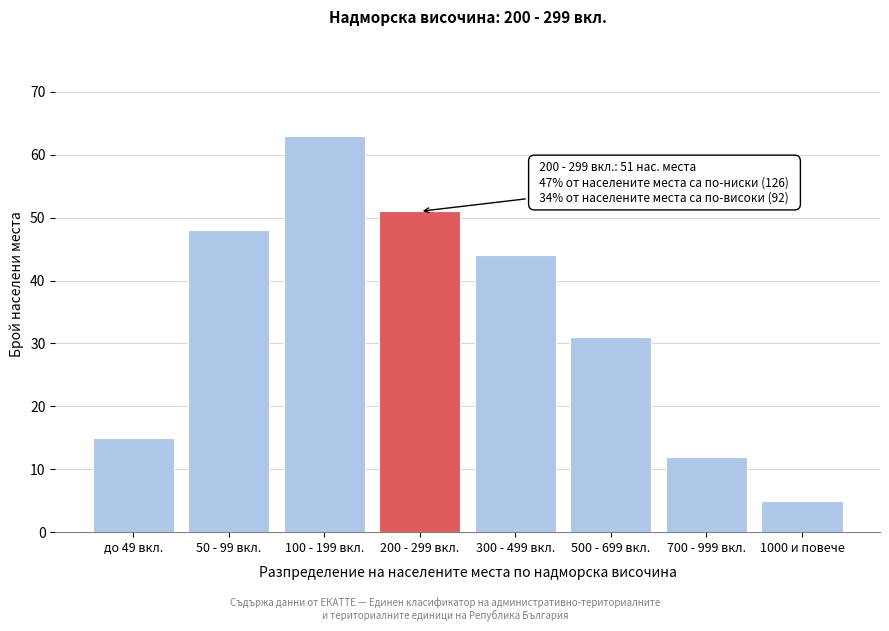

Reading left to right, transcribe all the data shown in this chart.

до 49 вкл.=15	50 - 99 вкл.=48	100 - 199 вкл.=63	200 - 299 вкл.=51	300 - 499 вкл.=44	500 - 699 вкл.=31	700 - 999 вкл.=12	1000 и повече=5